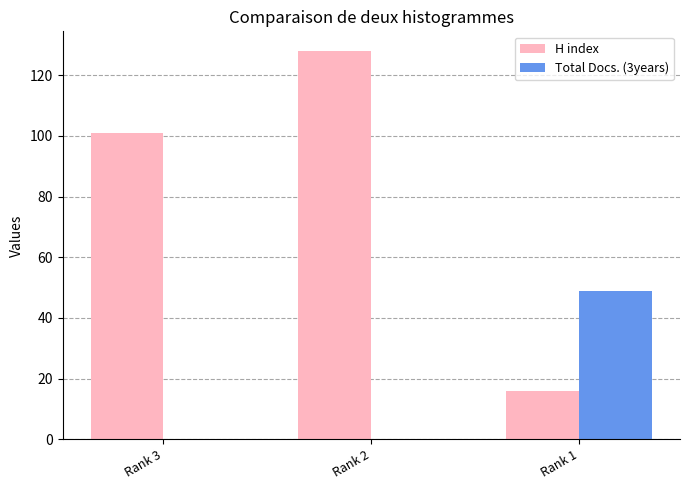

Reading left to right, extract all data points from this chart.

H index: Rank 3=101	Rank 2=128	Rank 1=16
Total Docs. (3years): Rank 3=0	Rank 2=0	Rank 1=49